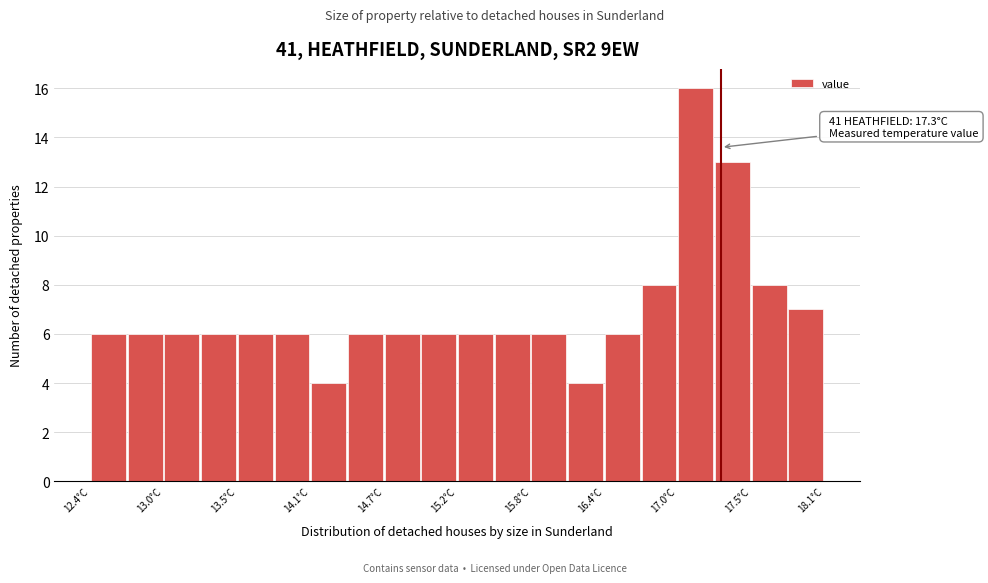

Around what value on the x-axis is the tallest bar? Give the approximate position of its centre, as read against the axis.

17.1